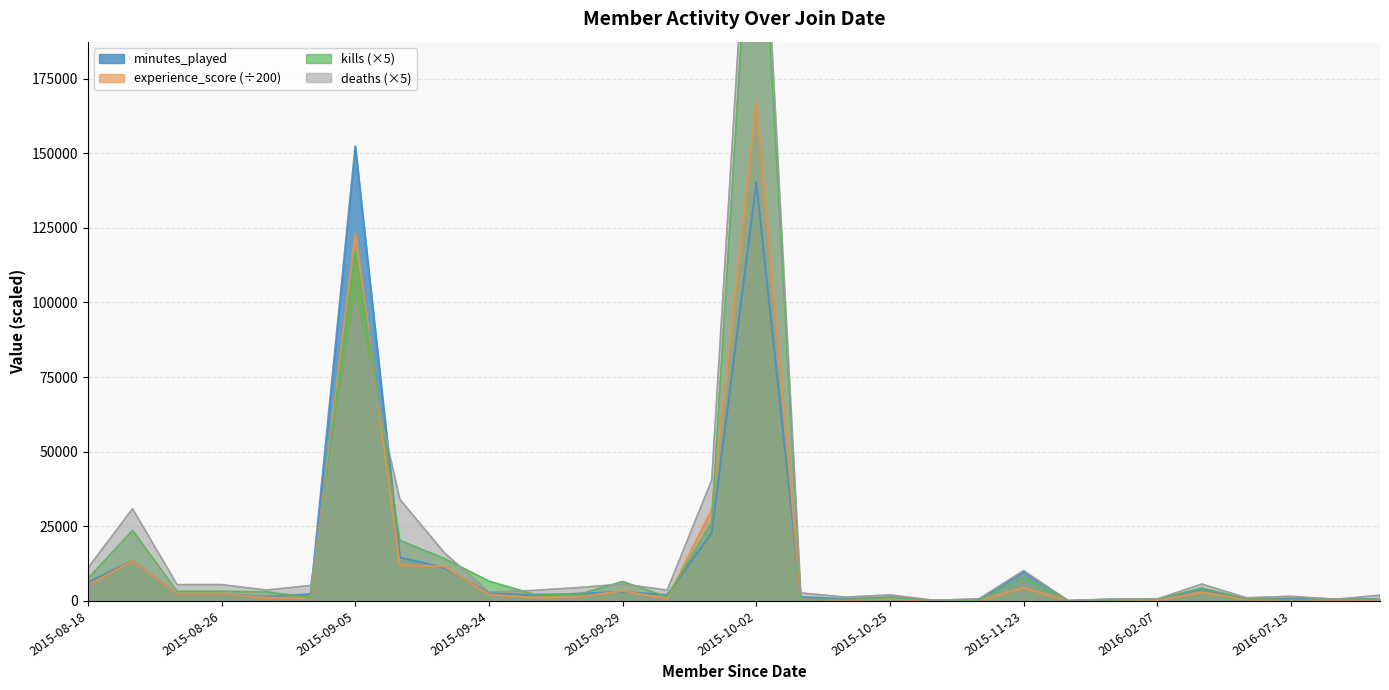

Which category has the lowest value across all series?

2015-12-12